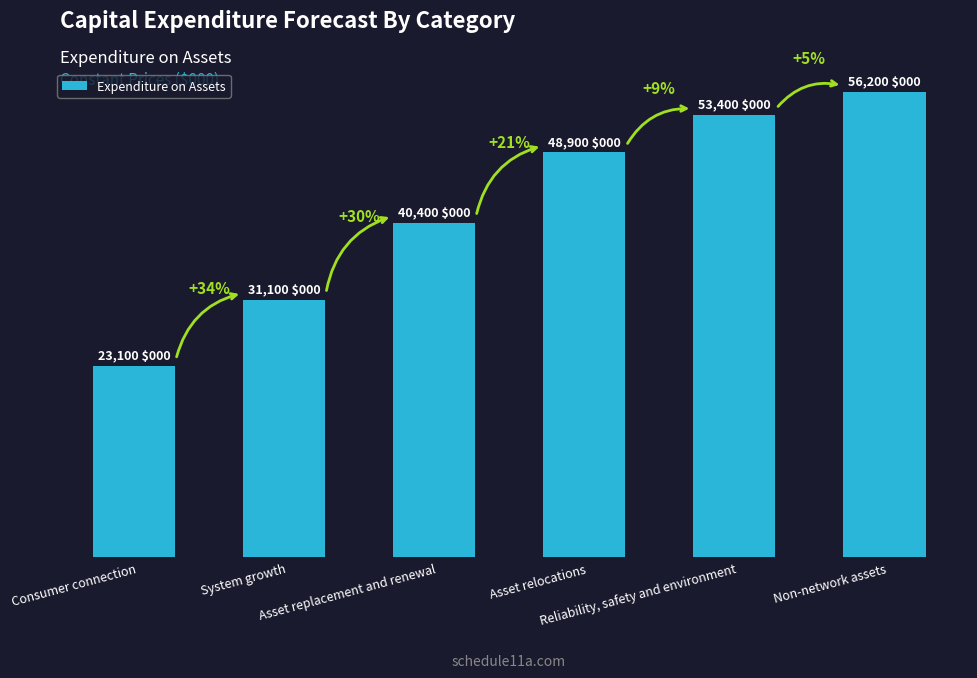

Does the chart contain any negative values?

No